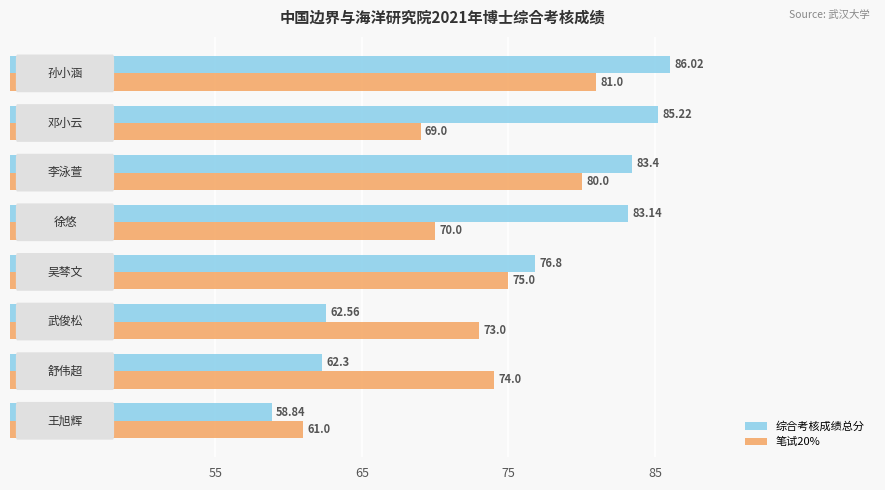

At how many categories does at least one series exceed 70?

7